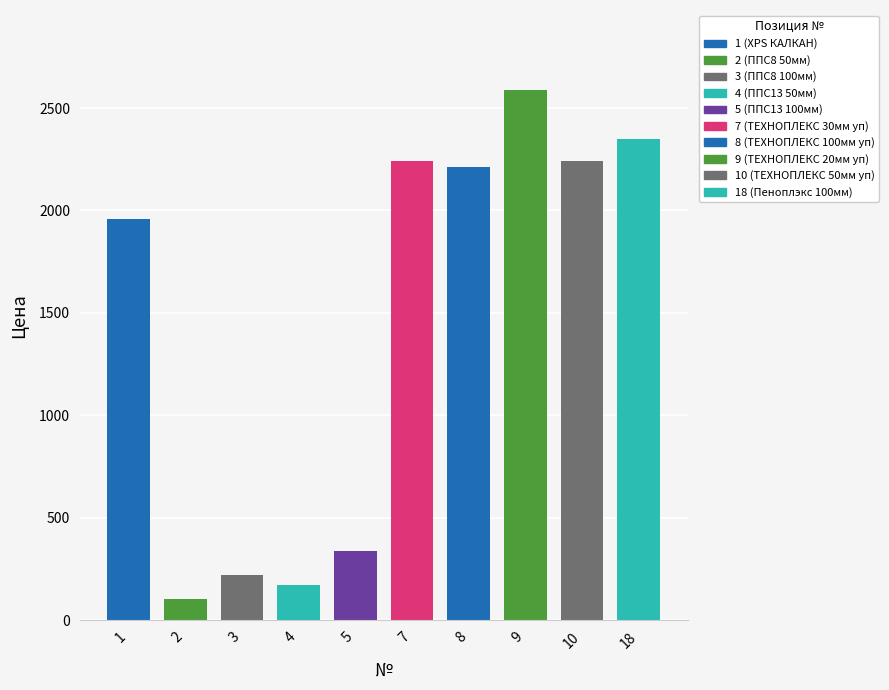

Reading left to right, transcribe all the data shown in this chart.

1=1960	2=105	3=220	4=170	5=340	7=2240	8=2210	9=2590	10=2240	18=2350